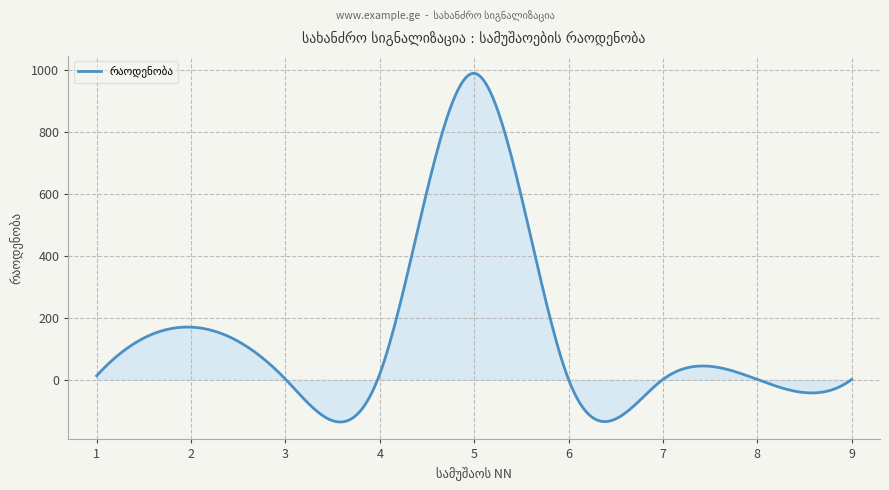

What is the minimum value shown in the chart?

-136.4